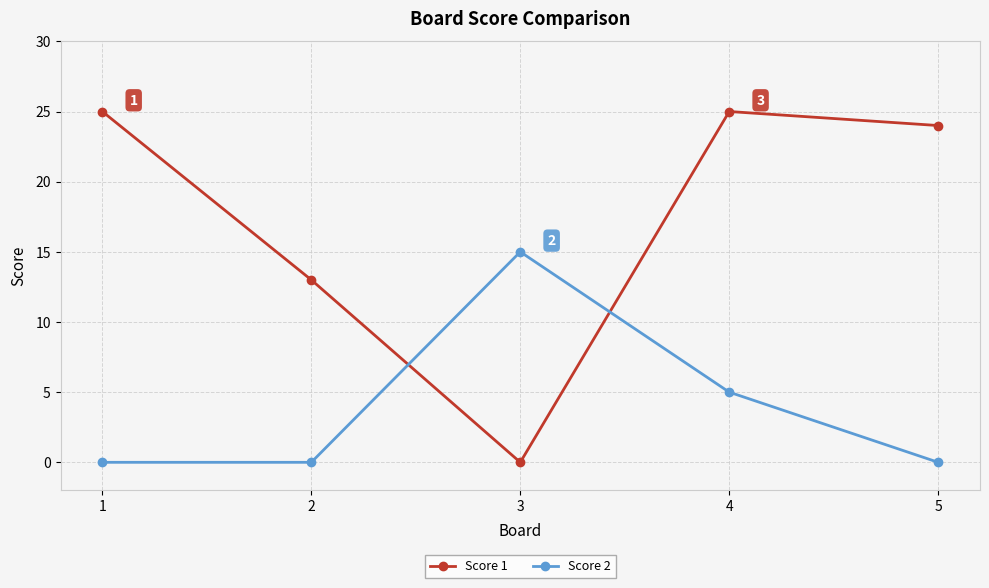

Does the chart have visible grid lines?

Yes